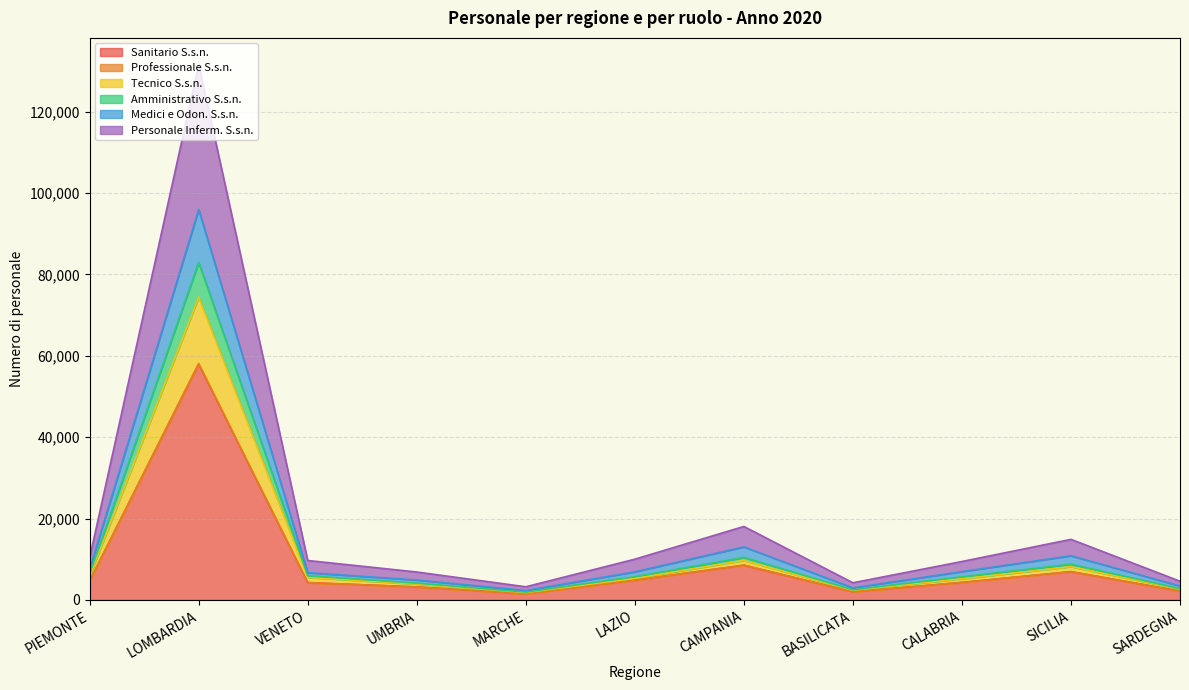

How many values in the Sanitario S.s.n. series are below 4297?

5